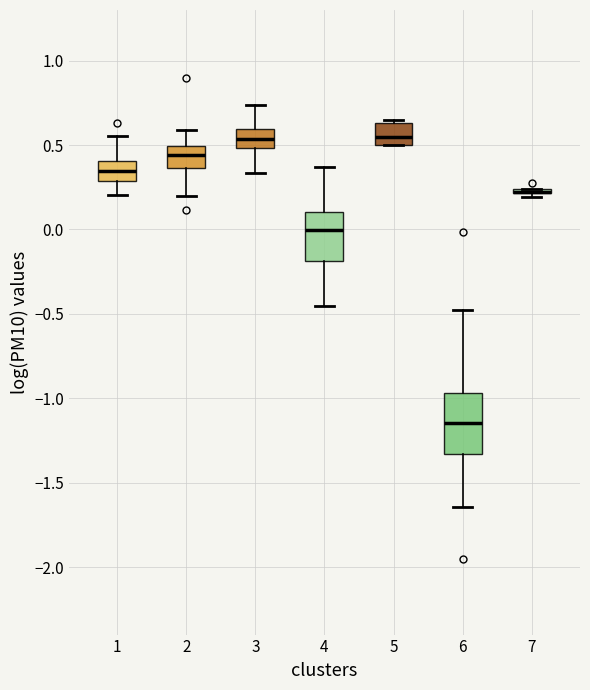

Reading left to right, read every box against the y-axis: the position of its median line, the range the box covers, and the ends of its whiskers. The values are not printed on the chart, so give them approximately, as read against the axis.

1: median 0.35, box 0.30 to 0.40, whiskers 0.20 to 0.55
2: median 0.45, box 0.35 to 0.50, whiskers 0.20 to 0.60
3: median 0.55, box 0.50 to 0.60, whiskers 0.35 to 0.75
4: median 0.00, box -0.20 to 0.10, whiskers -0.45 to 0.35
5: median 0.55, box 0.50 to 0.65, whiskers 0.50 to 0.65 (just above the box's upper edge)
6: median -1.15, box -1.35 to -0.95, whiskers -1.65 to -0.50
7: box collapsed to a line at 0.20, whiskers 0.20 to 0.25